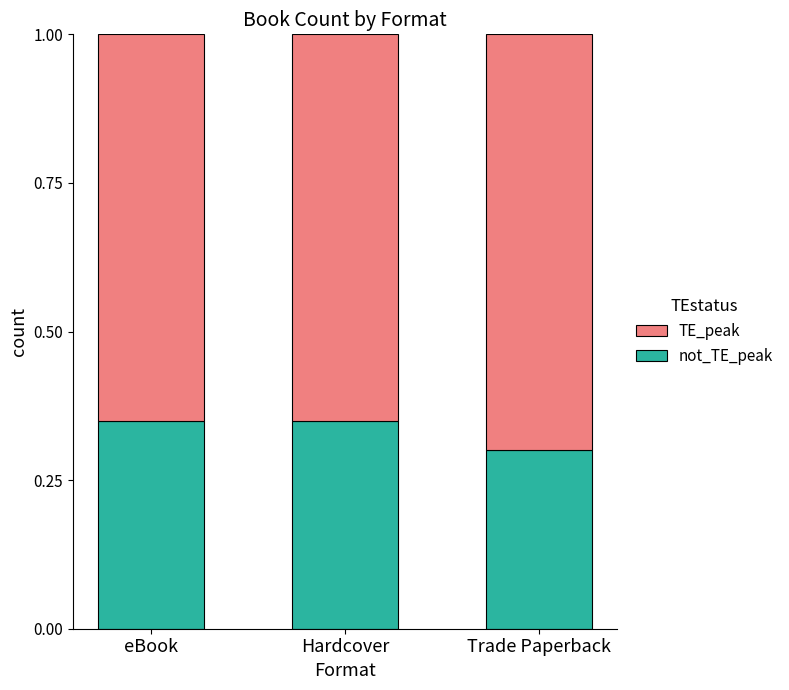

What is the total value across all series at Trade Paperback?

1.0